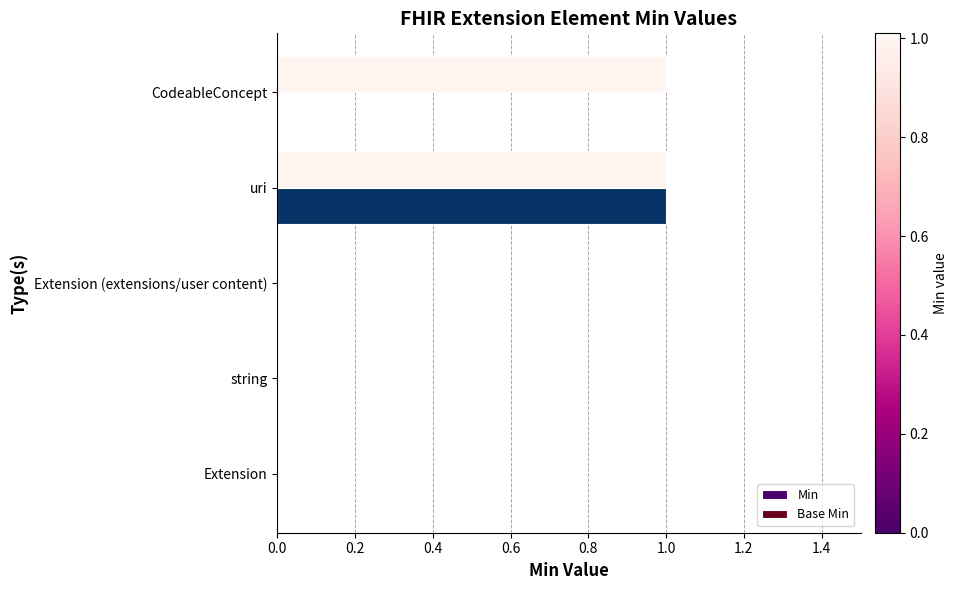

What are all the series names shown in the legend?

Min, Base Min